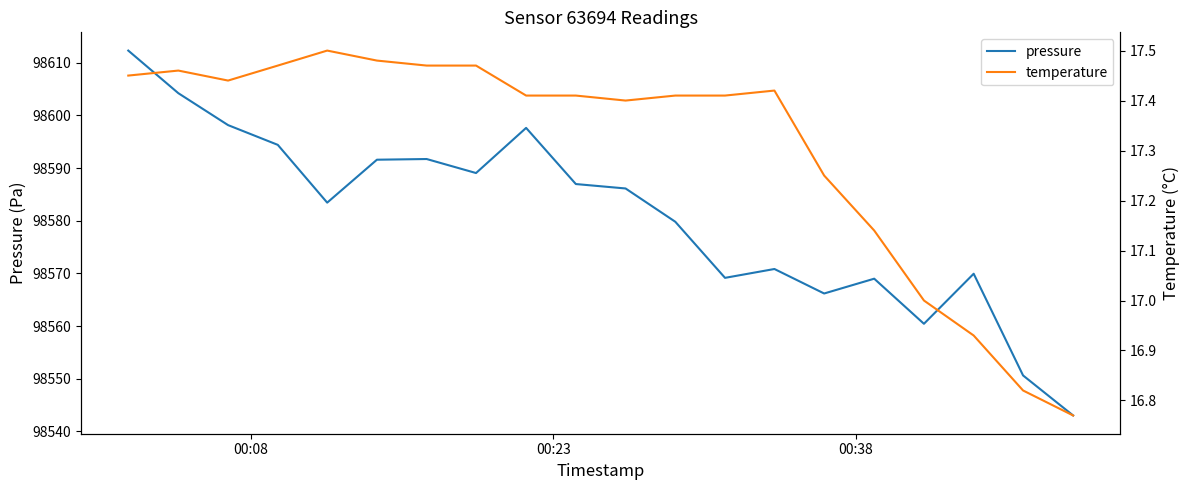

What is the highest value of the pressure series?

98612.3